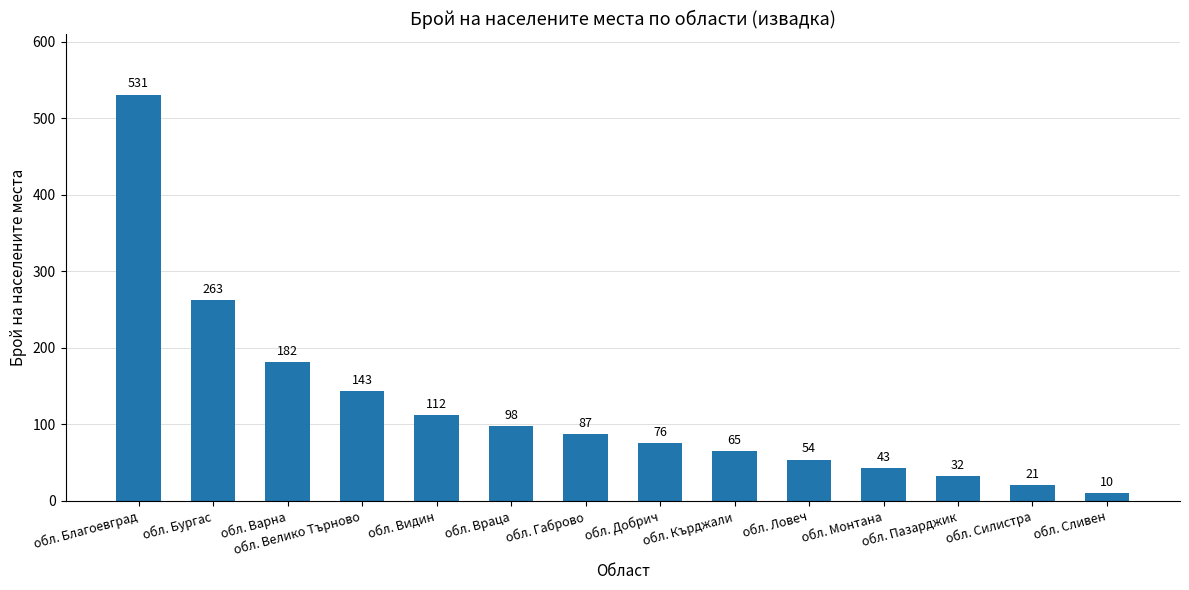

How many series are shown in this chart?

1